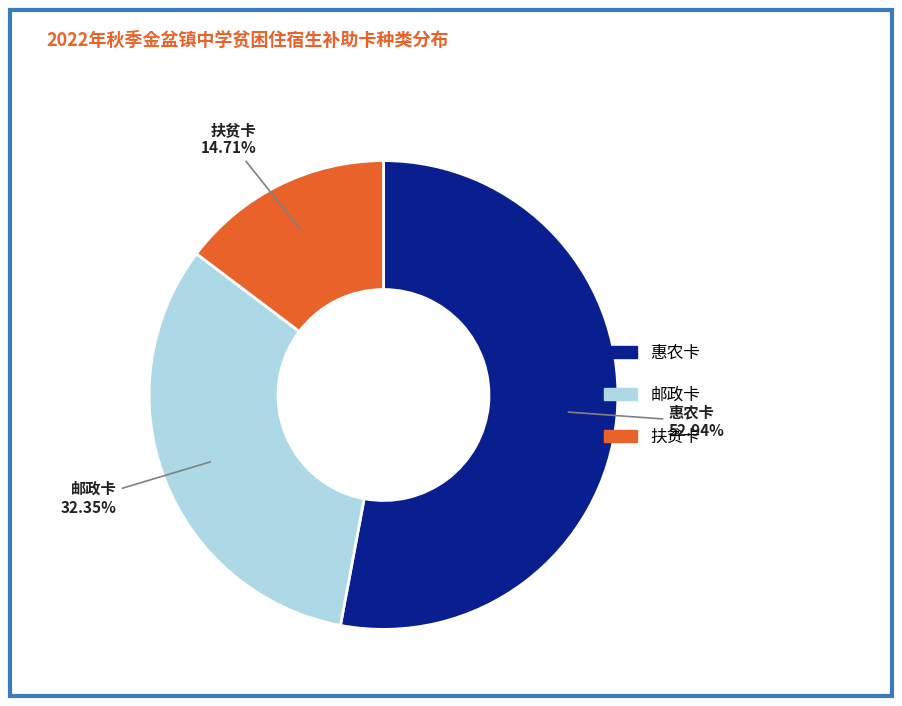

Which has a higher value, 扶贫卡 or 惠农卡?

惠农卡